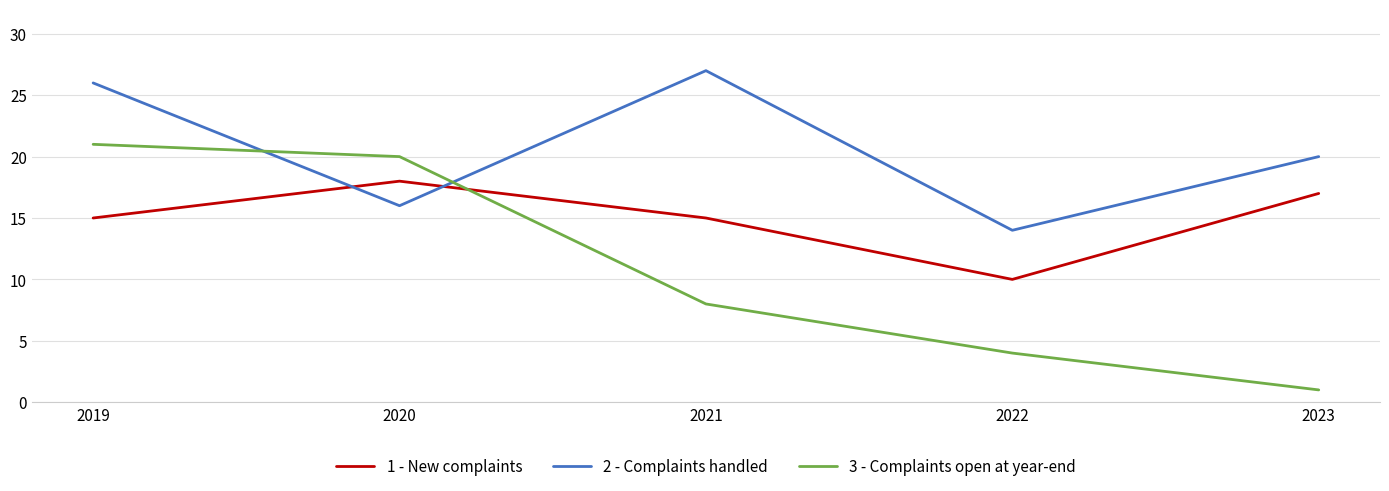

At how many categories does at least one series exceed 8?

5